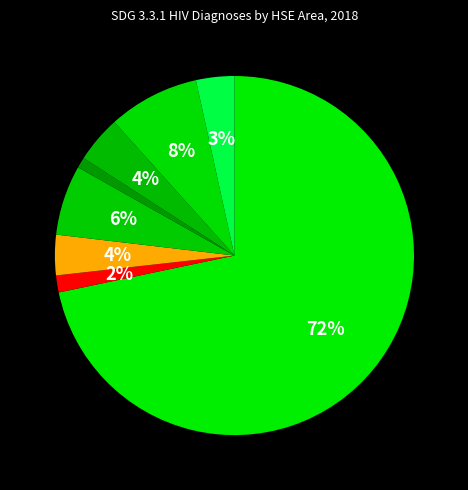

How many segments does this pie chart have?

8